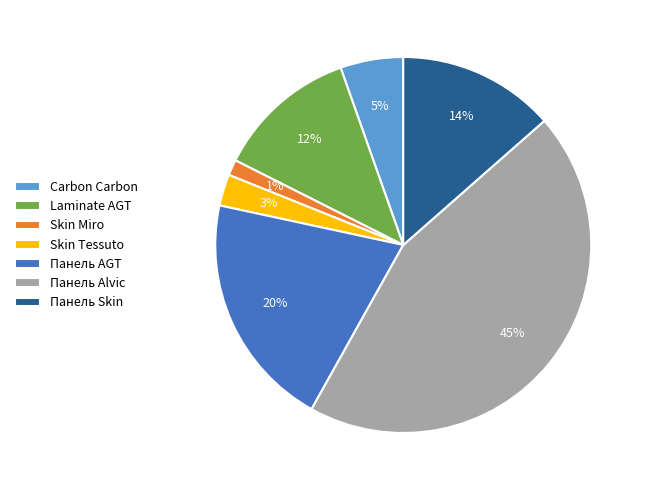

How many segments does this pie chart have?

7